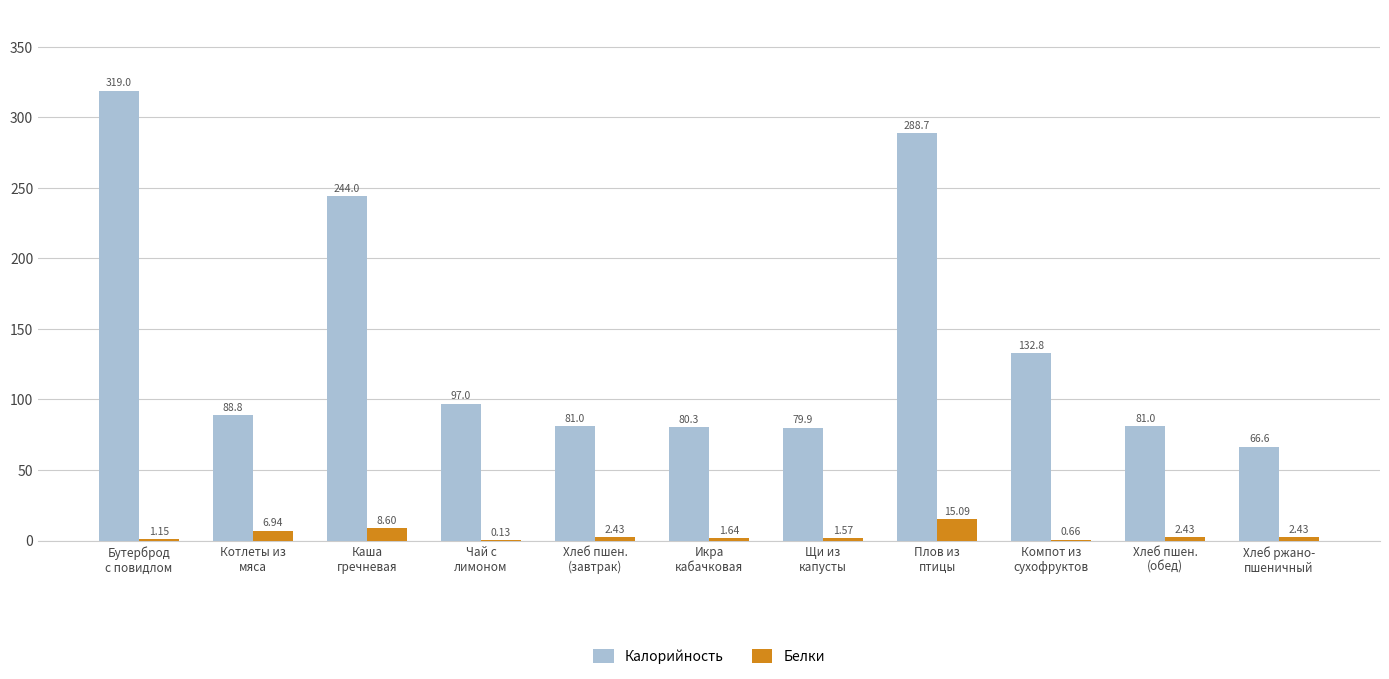

True or false: Калорийность has a value of 288.7 at Плов из
птицы.

True